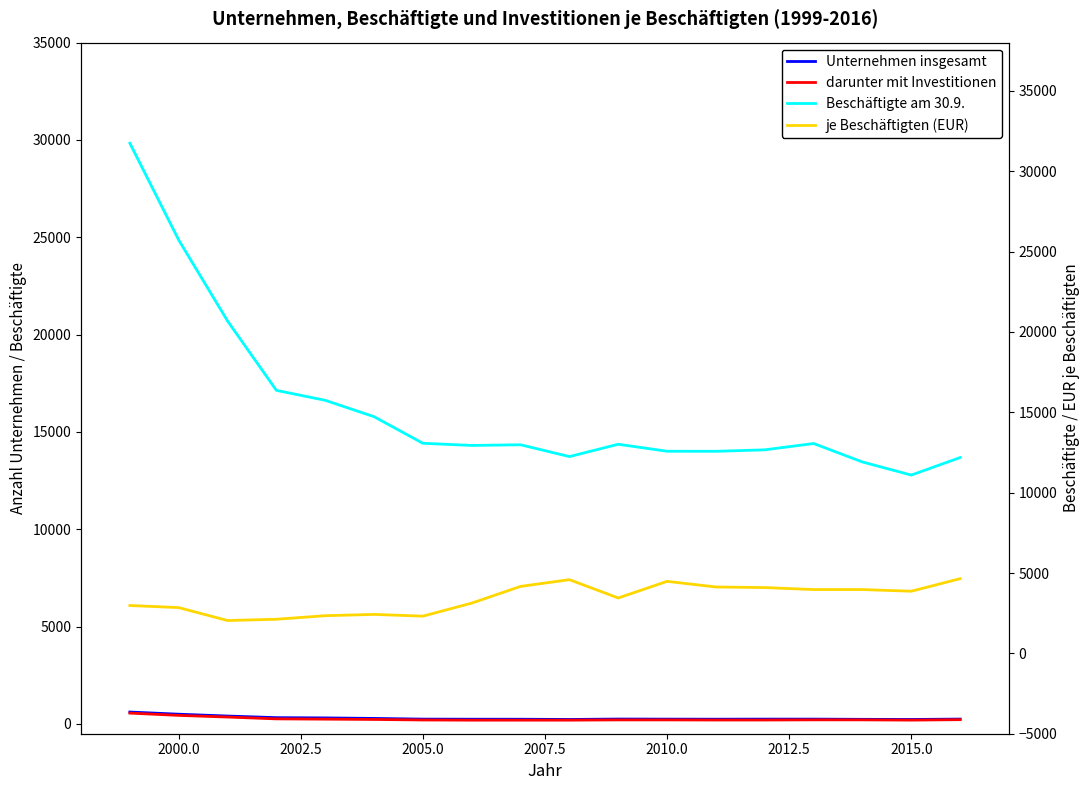

What is the difference between the maximum and minimum values in the Unternehmen insgesamt series?

382.0